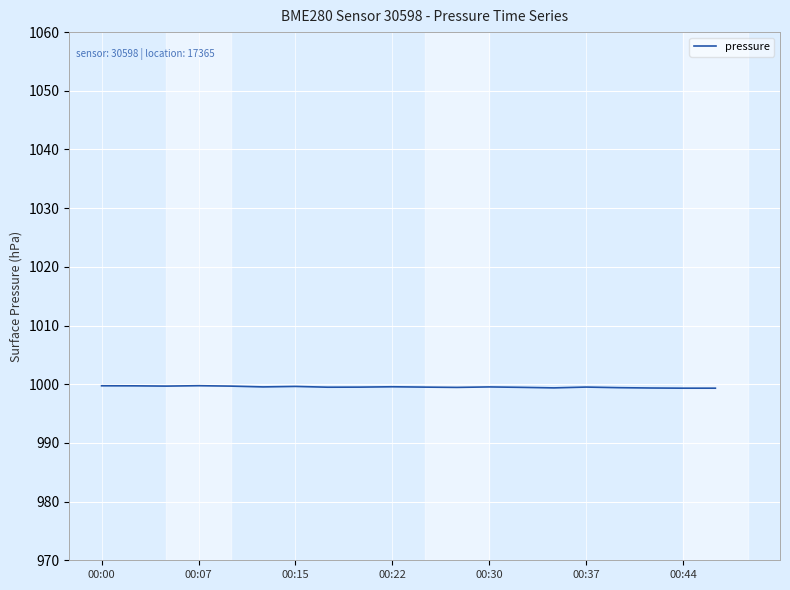

What is the greatest value displayed?

999.7